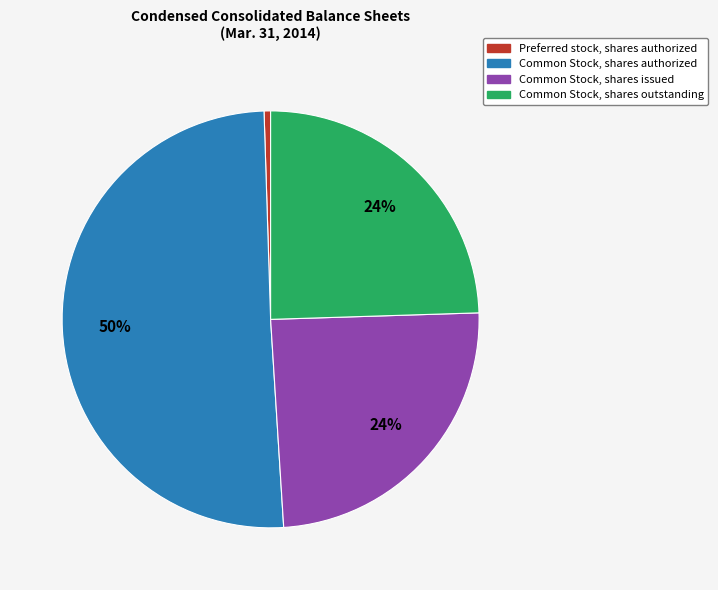

Count the number of slices in the pie.

4